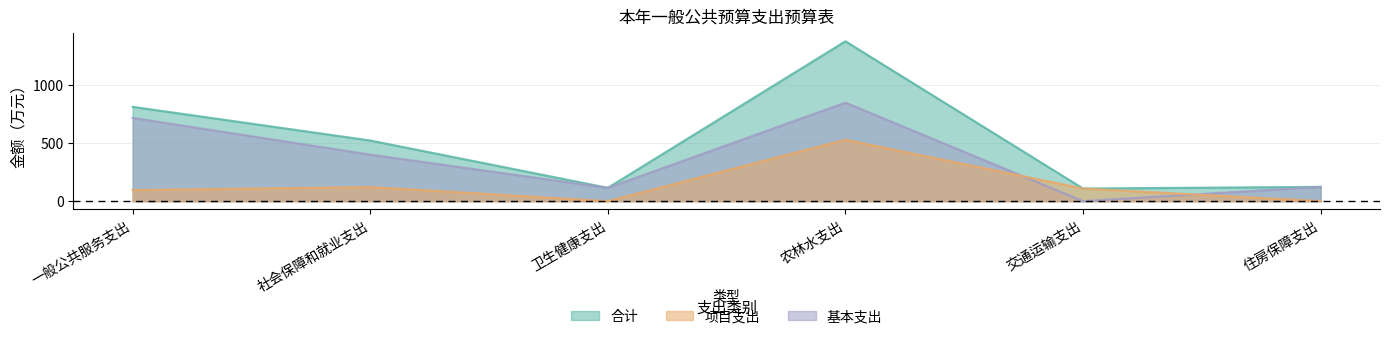

What is the label of the 2nd point from the left?

社会保障和就业支出